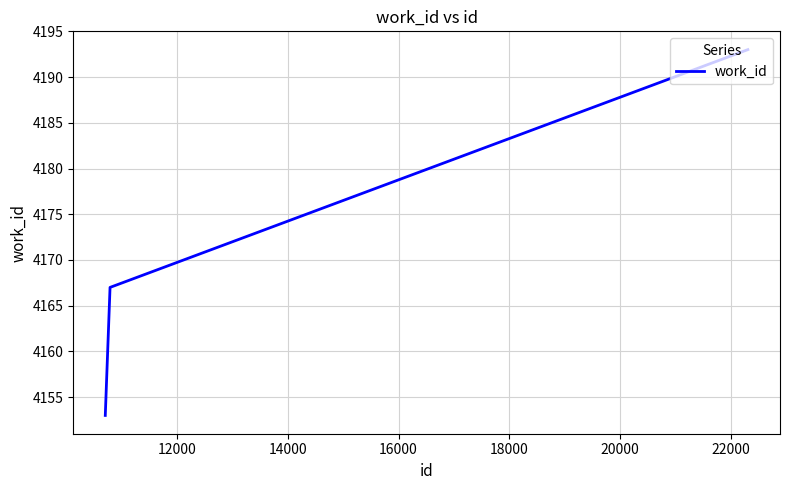

Reading left to right, transcribe all the data shown in this chart.

4153	4167	4193